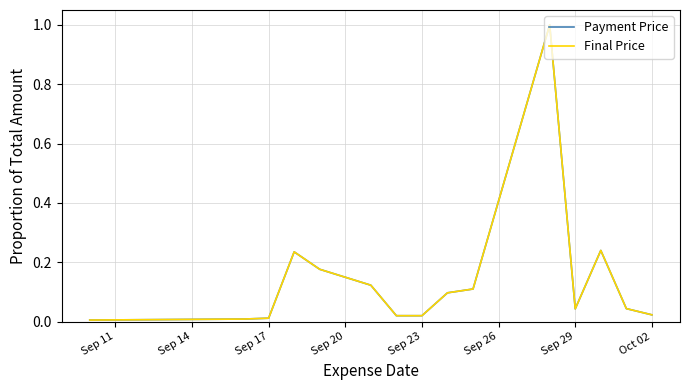

Does the chart have visible grid lines?

Yes